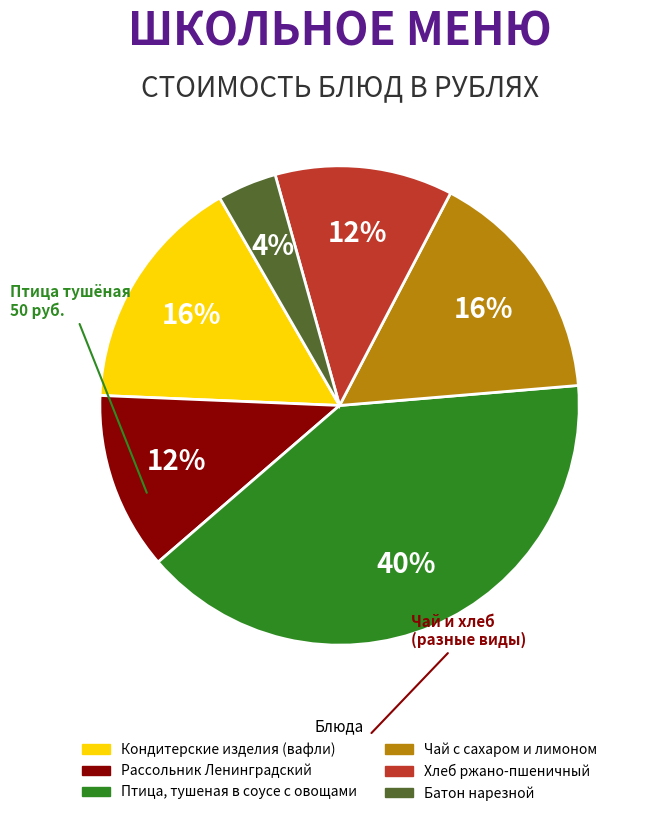

Which has a higher value, Хлеб ржано-пшеничный or Чай с сахаром и лимоном?

Чай с сахаром и лимоном